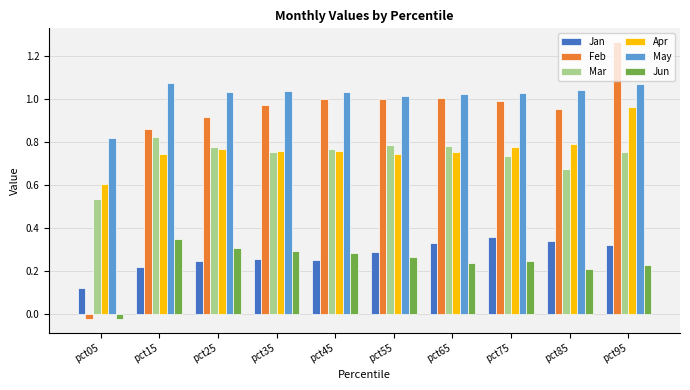

True or false: Feb has a value of 0.6 at pct25.

False